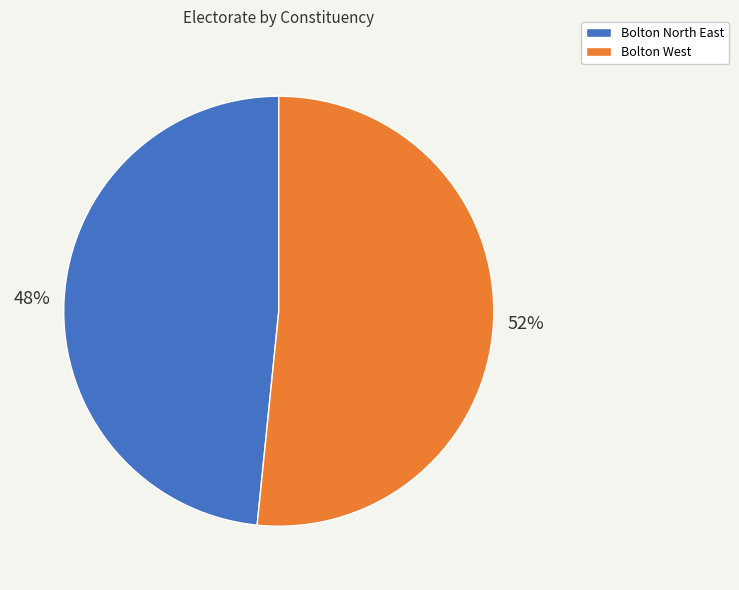

Which slice represents more than half of the pie?

Bolton West